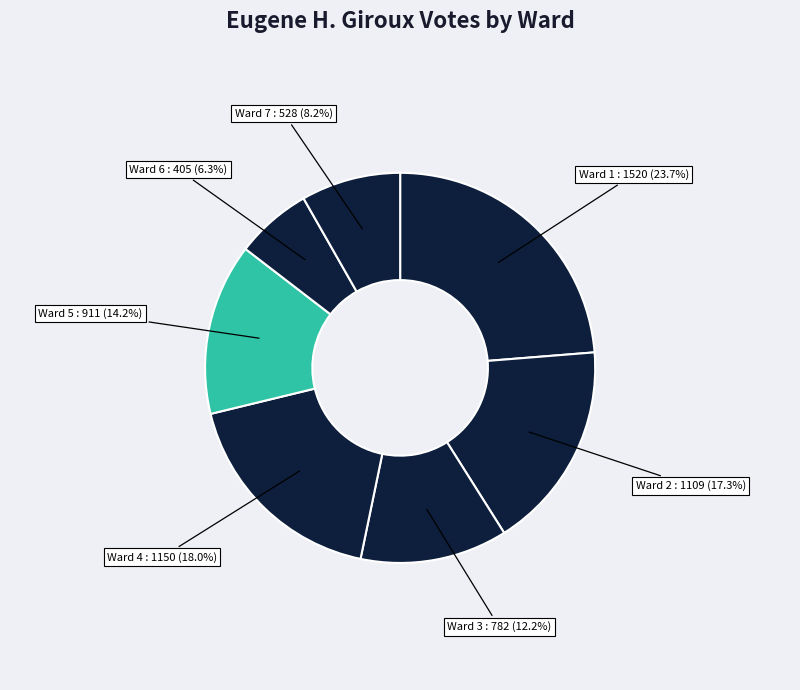

Which slice is the largest?

Ward 1